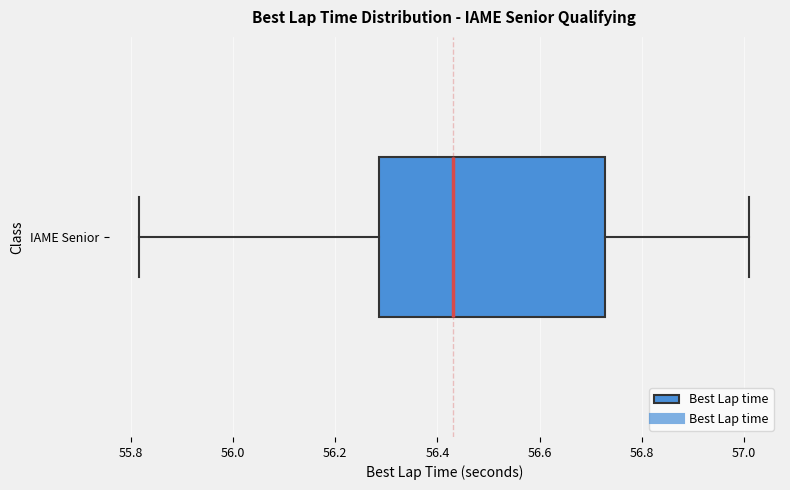

Where is the left edge of the box for IAME Senior on the x-axis? The values are not printed on the chart, so give them approximately, as read against the axis.

56.28